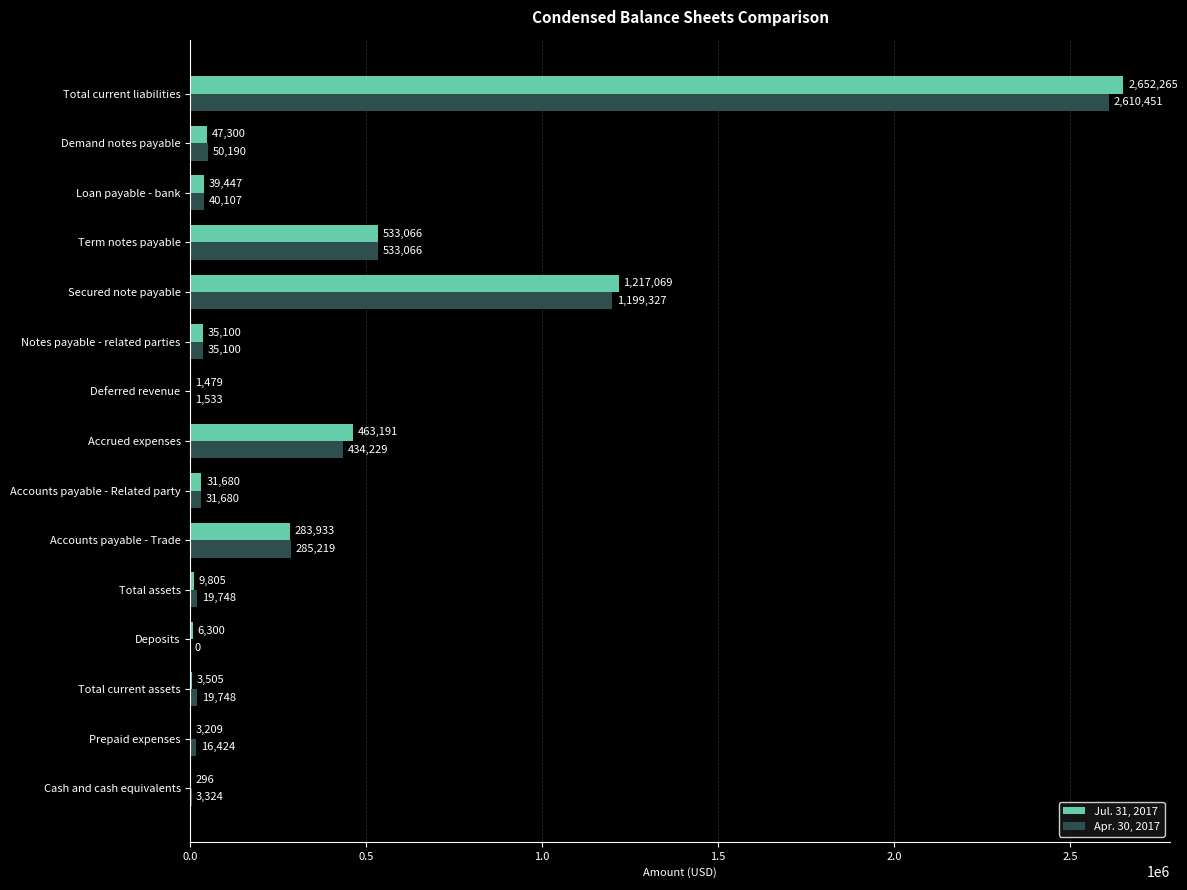

Is it true that Jul. 31, 2017 equals 39447 at Loan payable - bank?

True